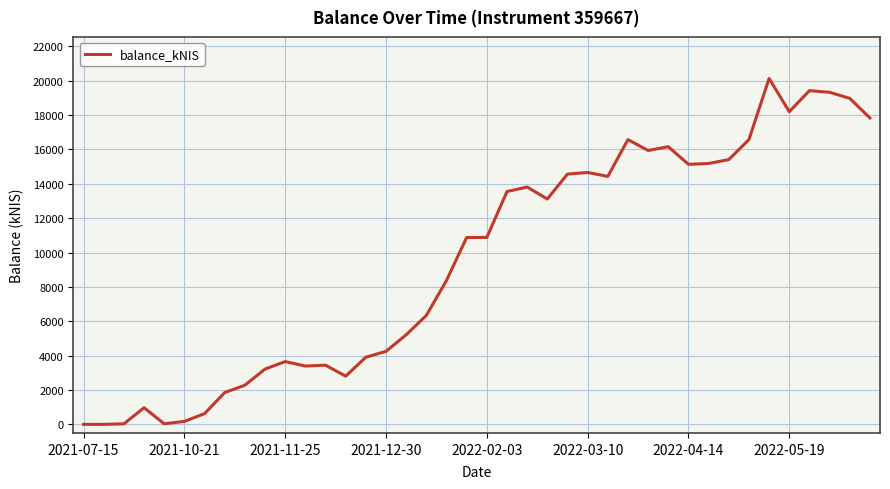

What is the maximum value shown in the chart?

20131.0